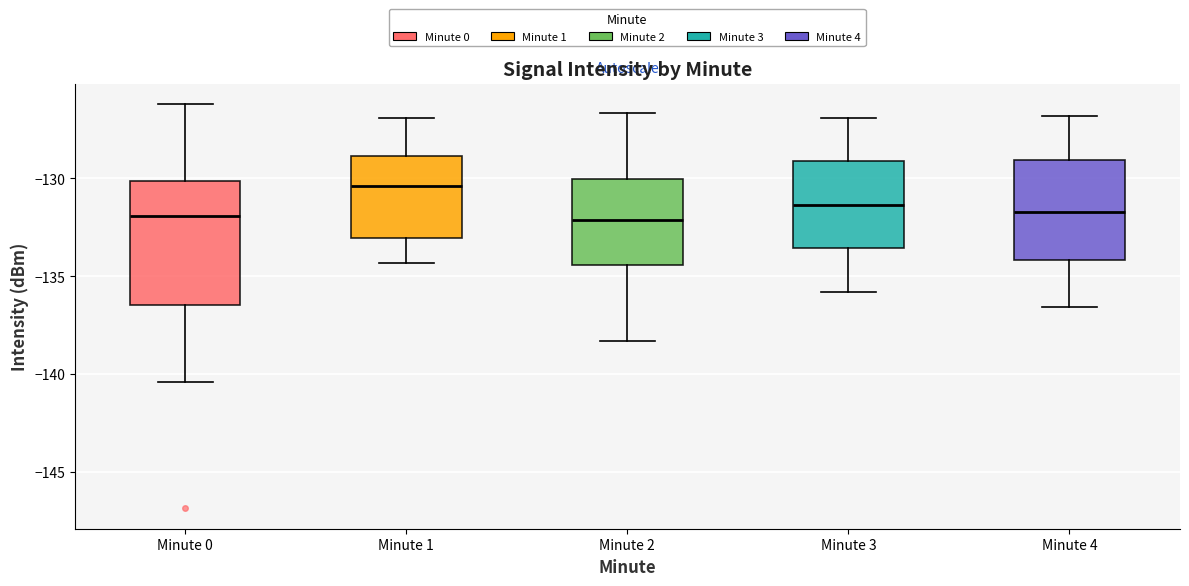

Reading left to right, transcribe this box plot: for each box, give where its median line is, the range the box spans, and where its two whiskers end, as read against the y-axis. The values are not printed on the chart, so give them approximately, as read against the axis.

Minute 0: median -132.0, box -136.5 to -130.0, whiskers -140.5 to -126.0
Minute 1: median -130.5, box -133.0 to -129.0, whiskers -134.5 to -127.0
Minute 2: median -132.0, box -134.5 to -130.0, whiskers -138.5 to -126.5
Minute 3: median -131.5, box -133.5 to -129.0, whiskers -136.0 to -127.0
Minute 4: median -131.5, box -134.0 to -129.0, whiskers -136.5 to -127.0